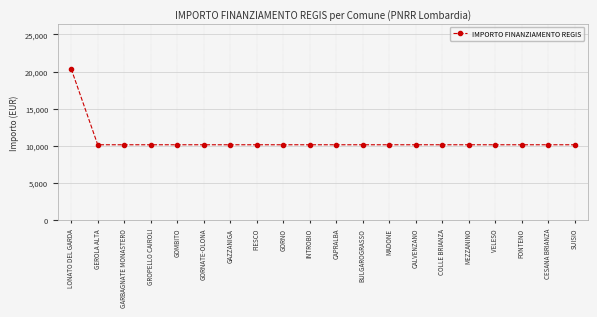

Reading left to right, extract all data points from this chart.

LONATO DEL GARDA=20344	GEROLA ALTA=10172	GARBAGNATE MONASTERO=10172	GROPELLO CAIROLI=10172	GOMBITO=10172	GORNATE-OLONA=10172	GAZZANIGA=10172	FIESCO=10172	GORNO=10172	INTROBIO=10172	CAPRALBA=10172	BULGAROGRASSO=10172	MADONE=10172	CALVENZANO=10172	COLLE BRIANZA=10172	MEZZANINO=10172	VELESO=10172	FONTENO=10172	CESANA BRIANZA=10172	SUISIO=10172